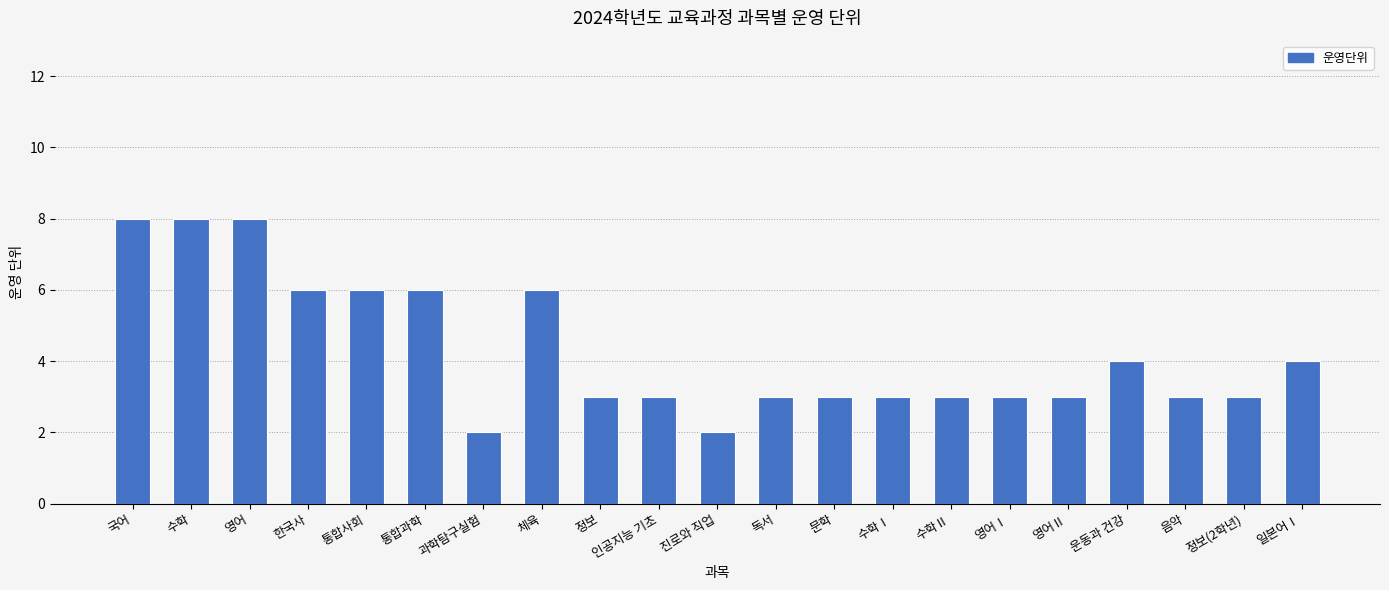

What is the ratio of the value at 통합과학 to the value at 영어?

0.8